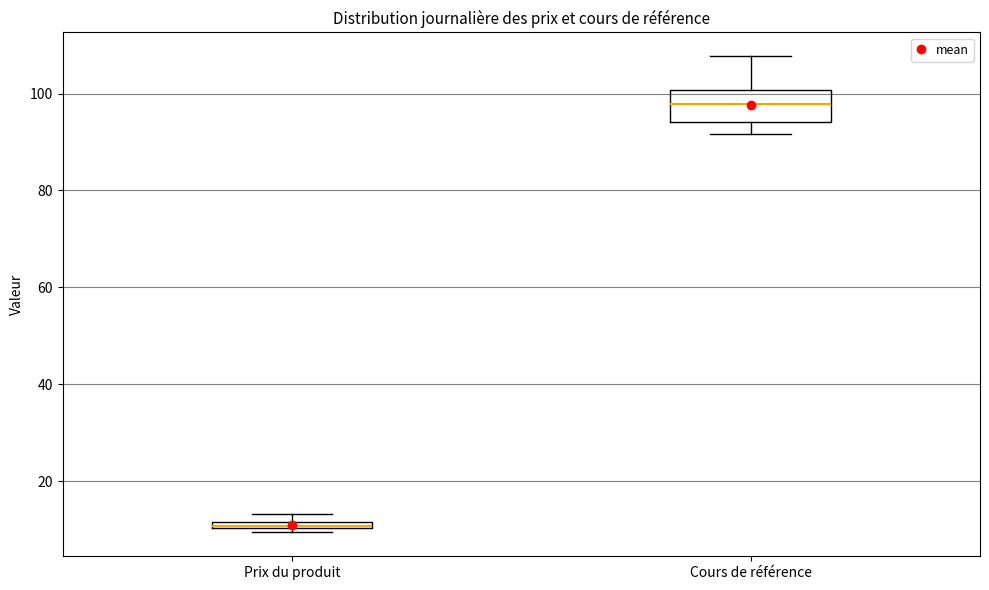

Which box is the tallest, from its lower edge to its upper edge?

Cours de référence